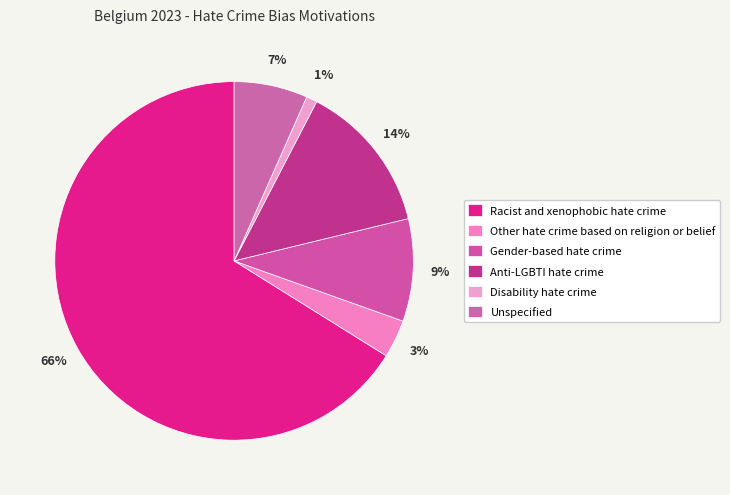

How many segments does this pie chart have?

6